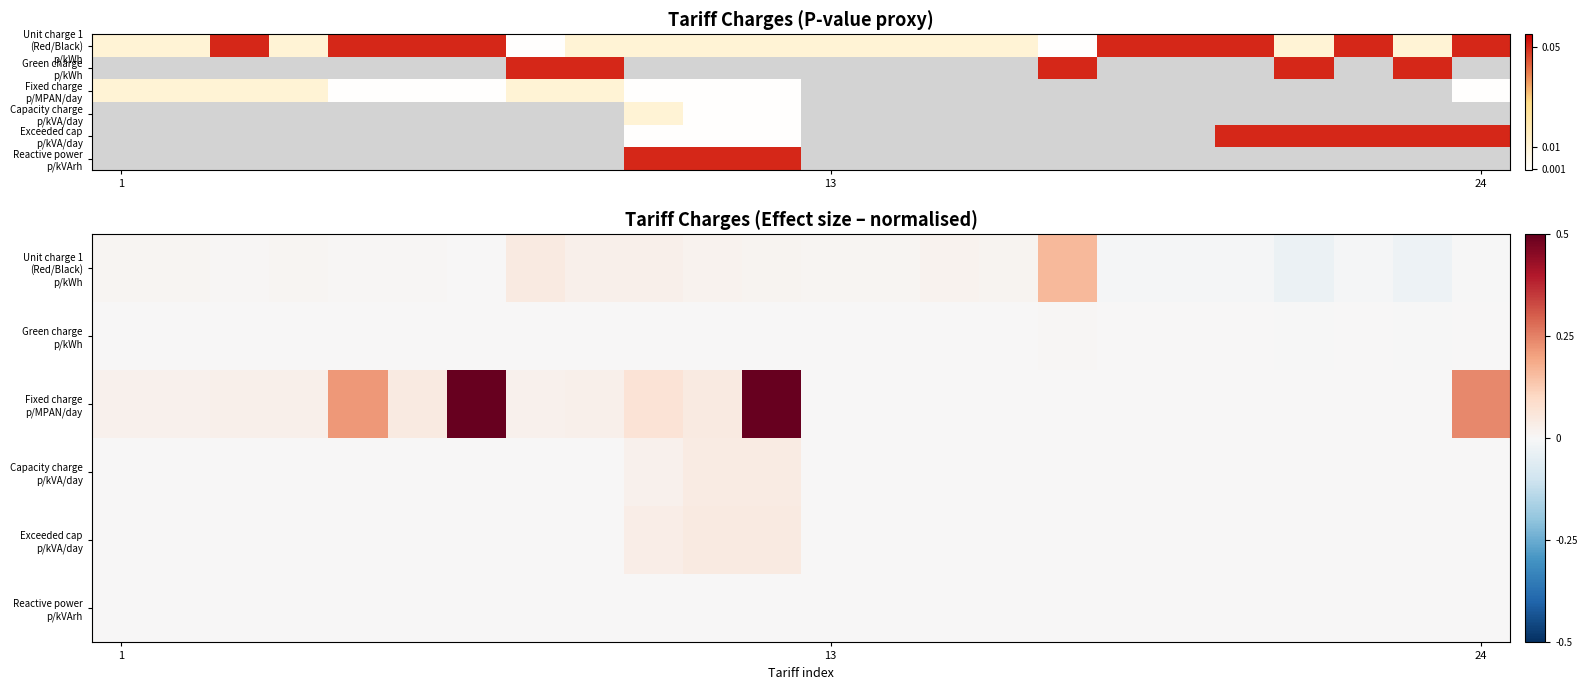

The value of Fixed charge p/MPAN/day at 13 is -0.4. True or false?

False